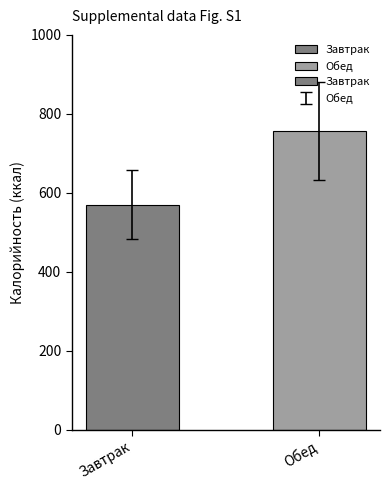

What is the average value?

663